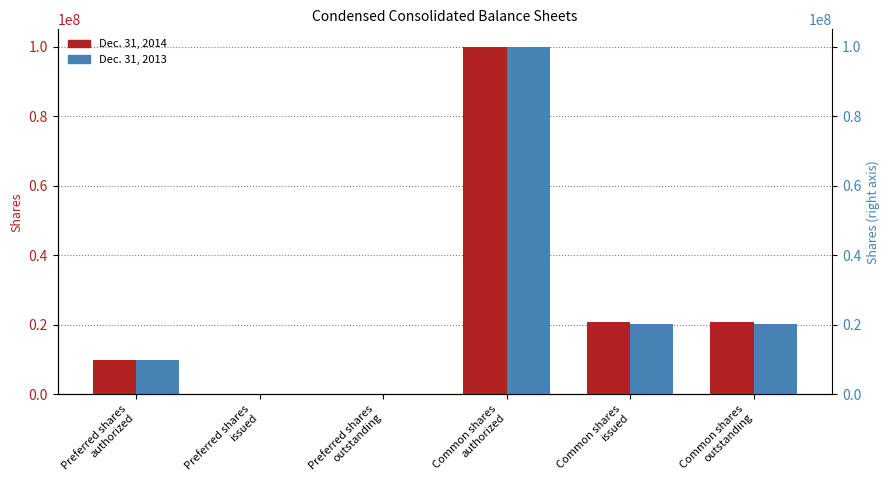

Rank the series by their average value, from lowest to highest.

Dec. 31, 2013, Dec. 31, 2014